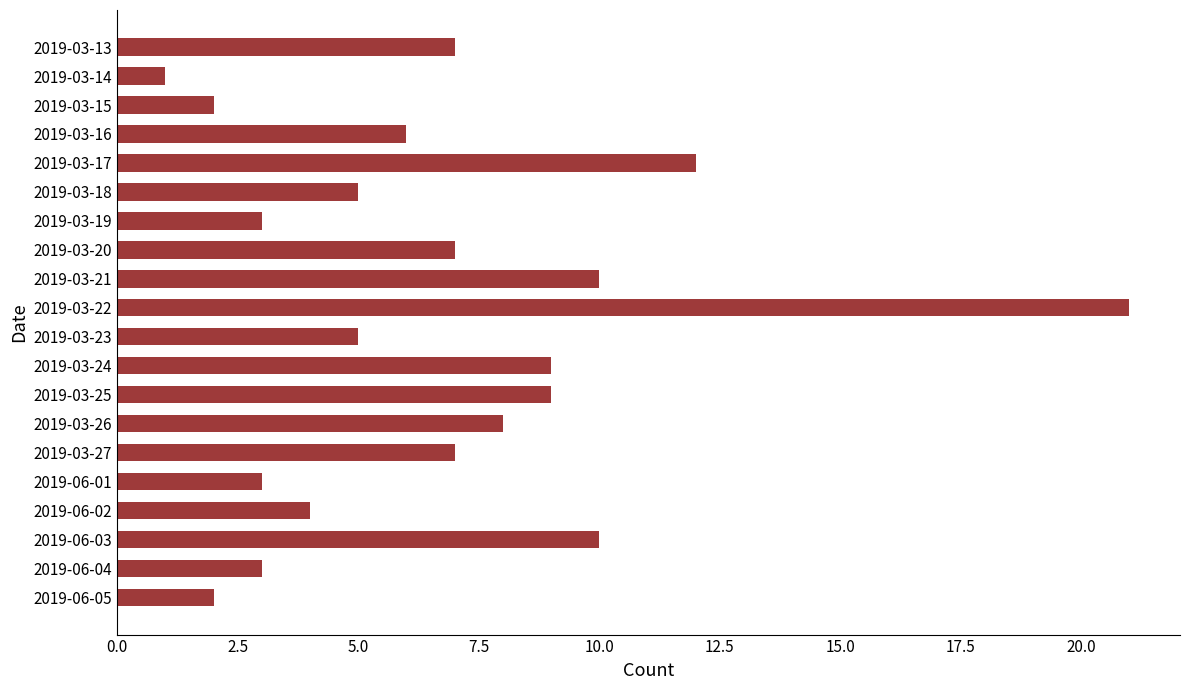

How many categories are shown in the chart?

20